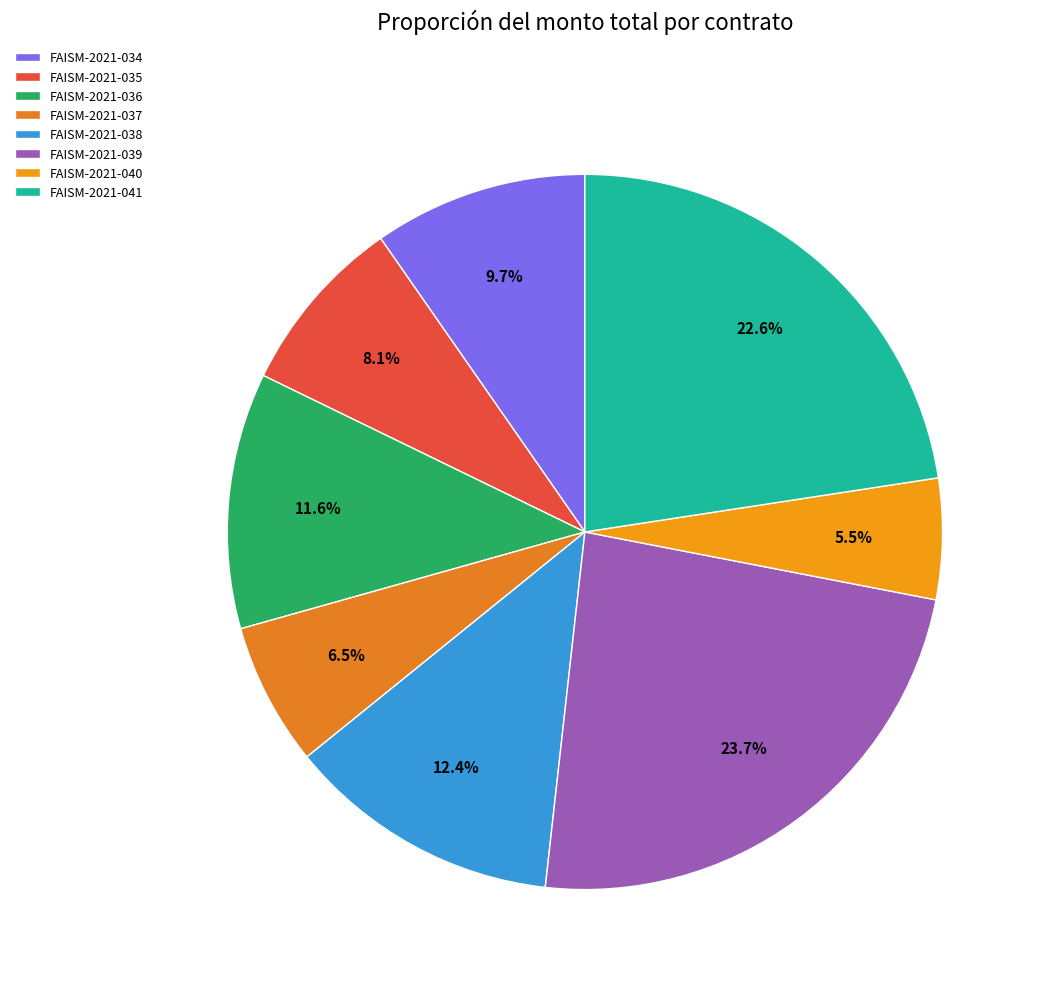

To the nearest percent, what percentage of the pie is FAISM-2021-041?

23%